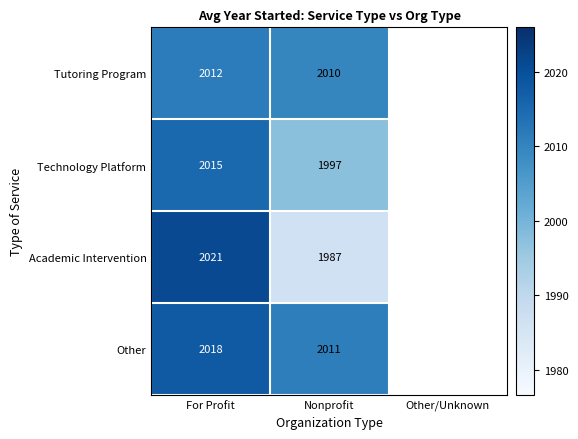

At For Profit, list the series in order from largest to smallest.

Academic Intervention, Other, Technology Platform, Tutoring Program